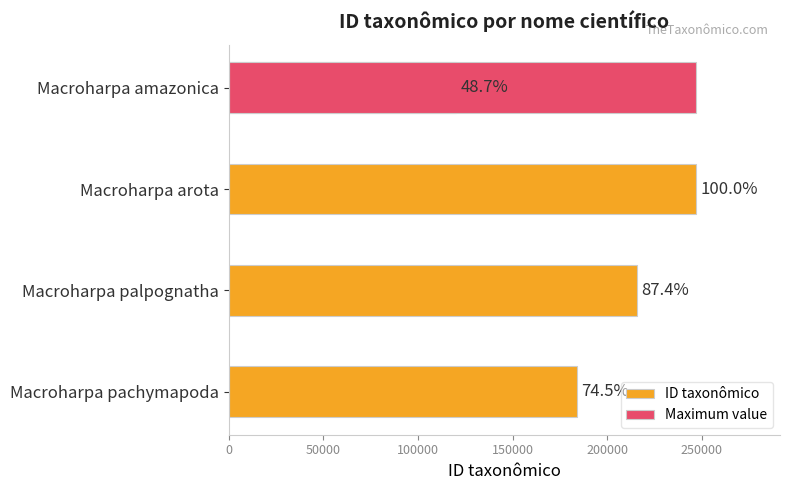

What is the difference between the values at Macroharpa amazonica and Macroharpa palpognatha?

95484